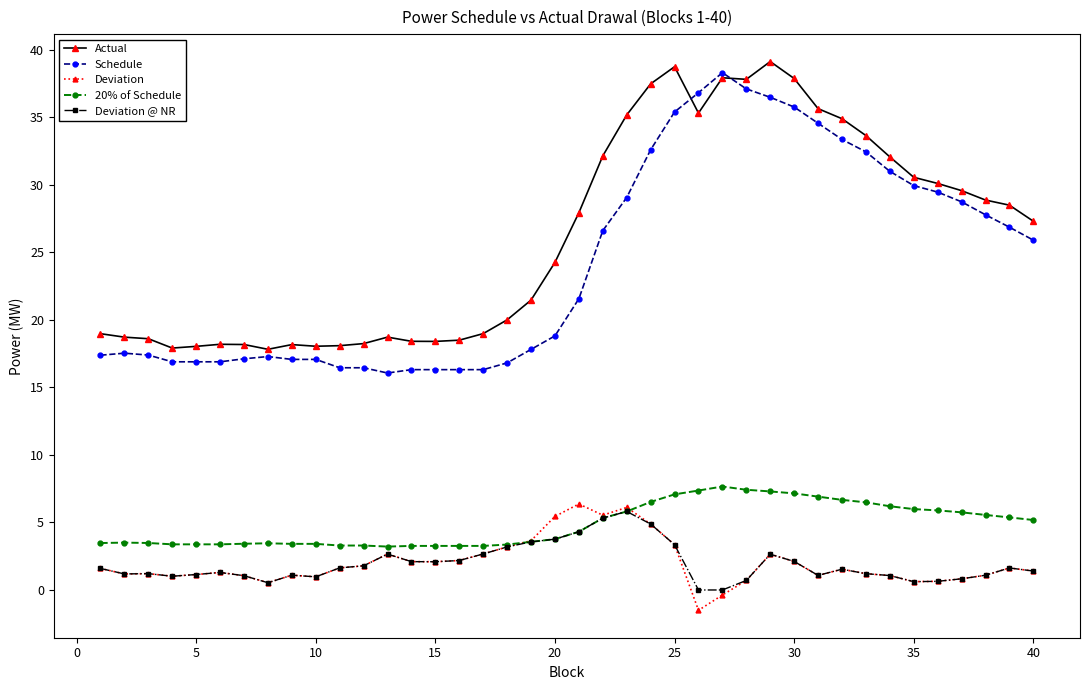

Rank the series by their maximum value, from highest to lowest.

Actual, Schedule, 20% of Schedule, Deviation, Deviation @ NR